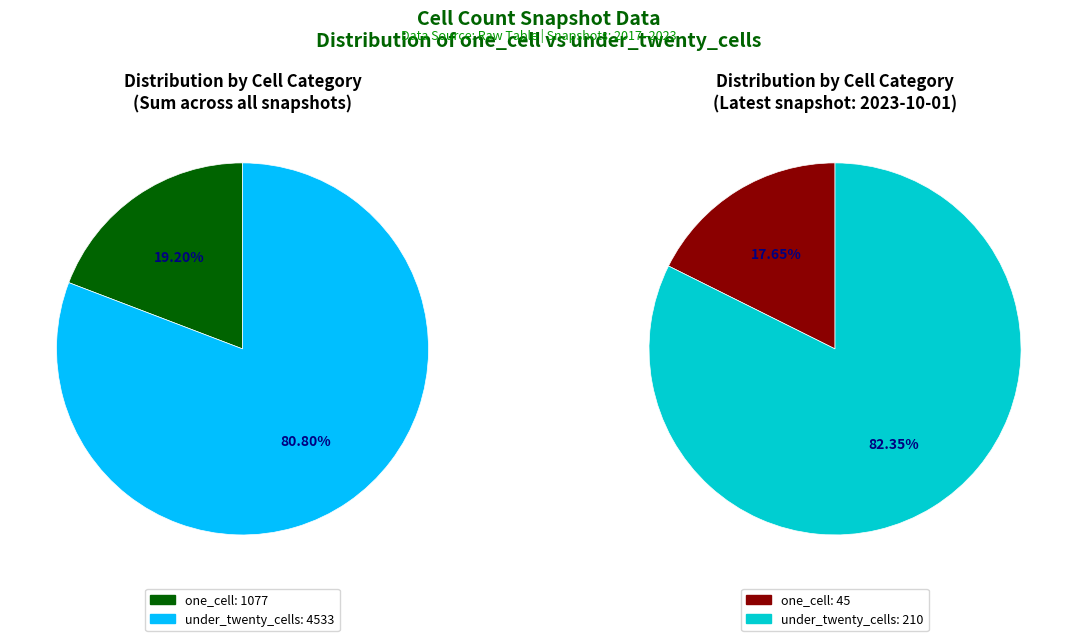

Is it true that 2023-04-01 is 1% of the pie?

False